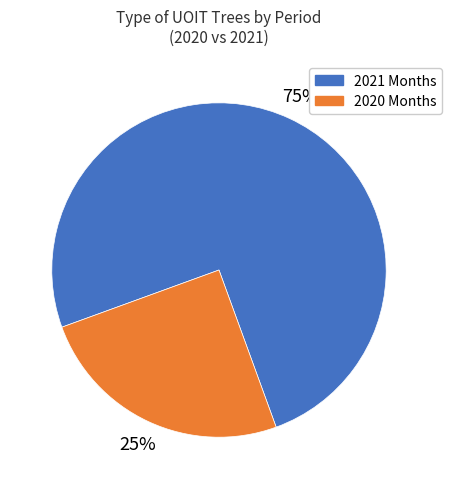

Is there any slice that represents more than half of the pie?

Yes